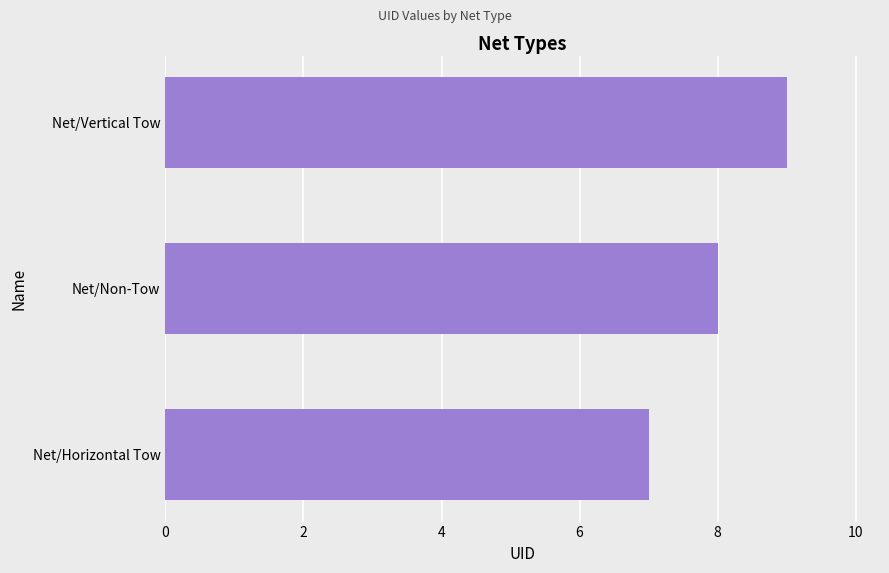

What is the difference between the second highest and minimum values?

1